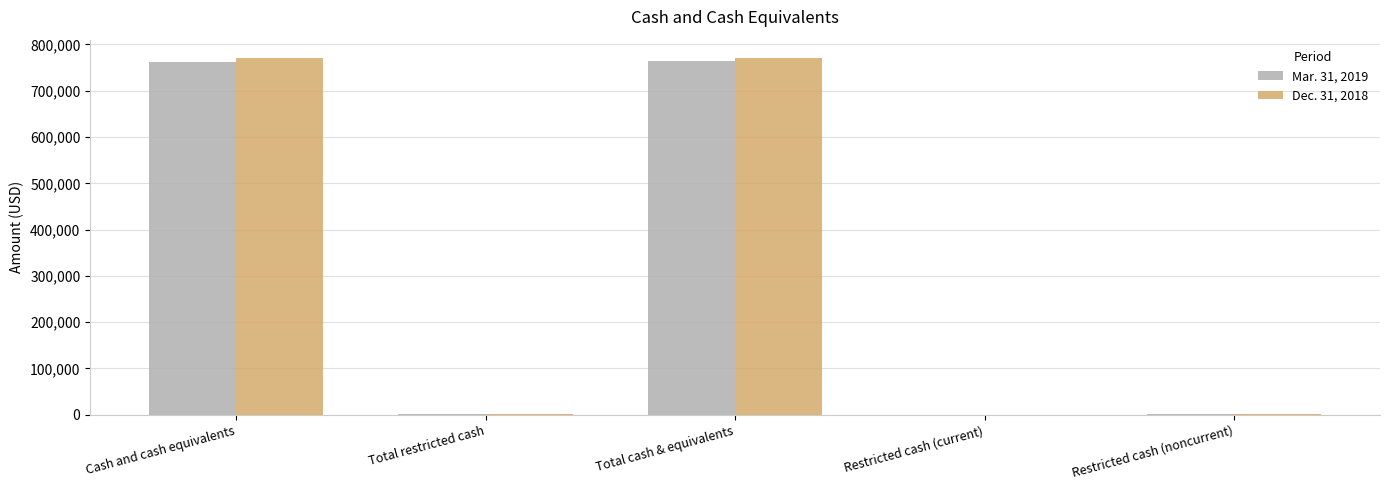

True or false: Mar. 31, 2019 has a value of 1149 at Total restricted cash.

True